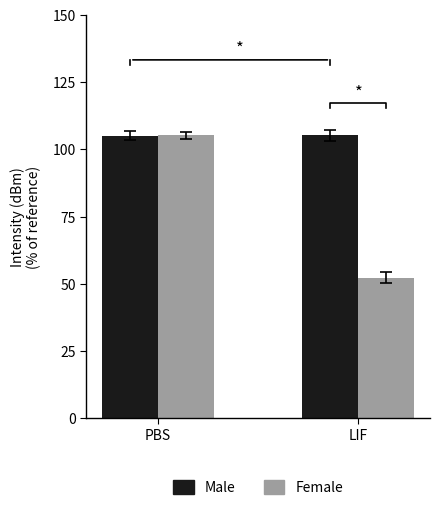

How many data points in Female are less than 105?

1